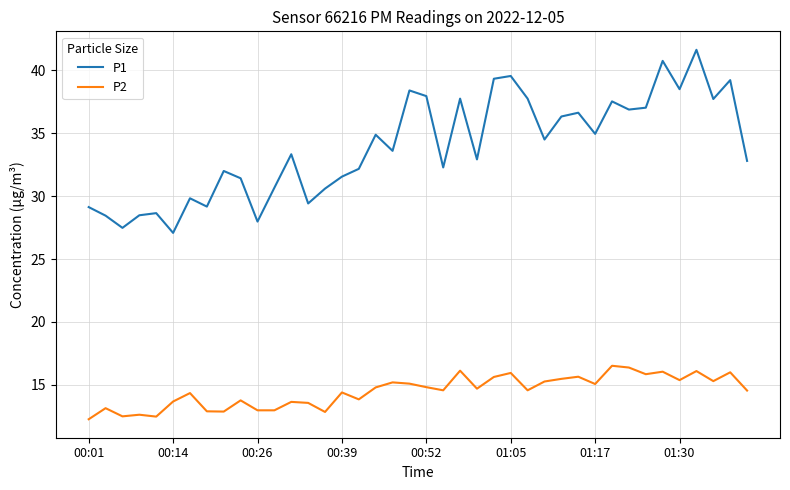

True or false: P2 and P1 cross at least once.

False